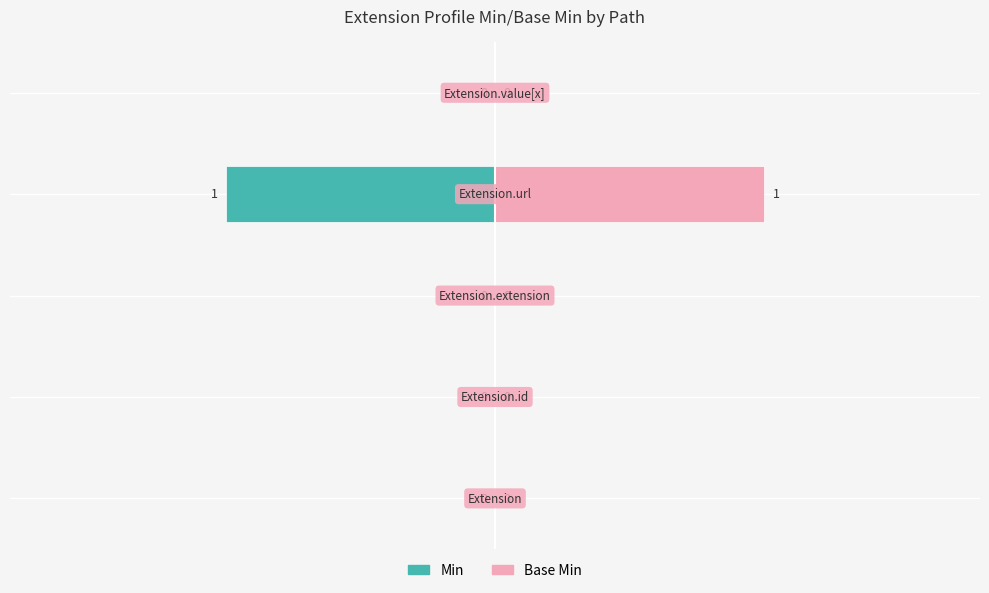

Reading left to right, transcribe all the data shown in this chart.

Min: 0=0	1=0	2=0	3=-1	4=0
Base Min: 0=0	1=0	2=0	3=1	4=0